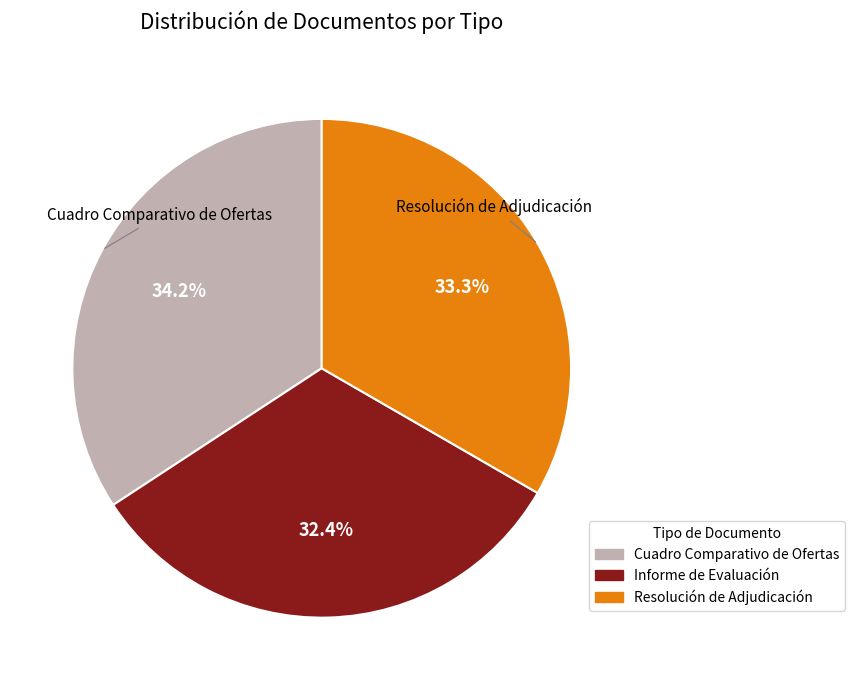

Is Resolución de Adjudicación the majority of the pie?

No